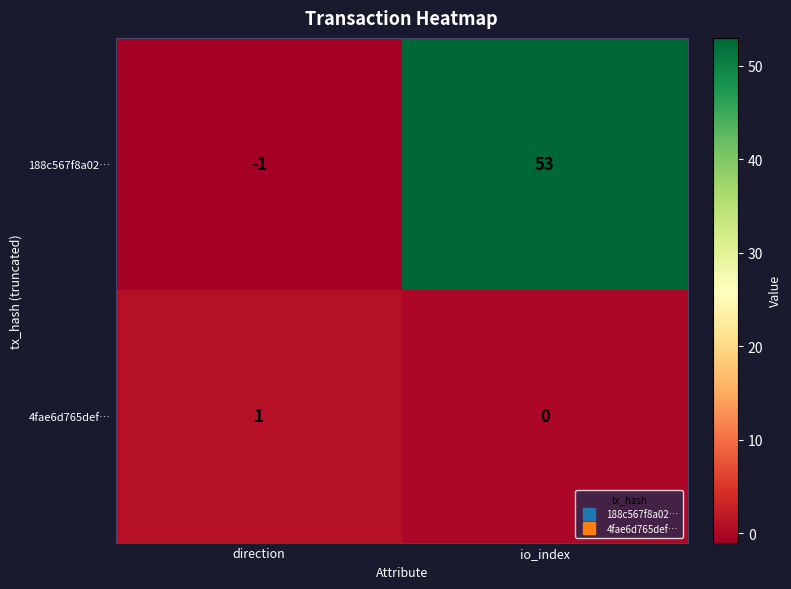

Which series has the largest total across all categories?

188c567f8a02…